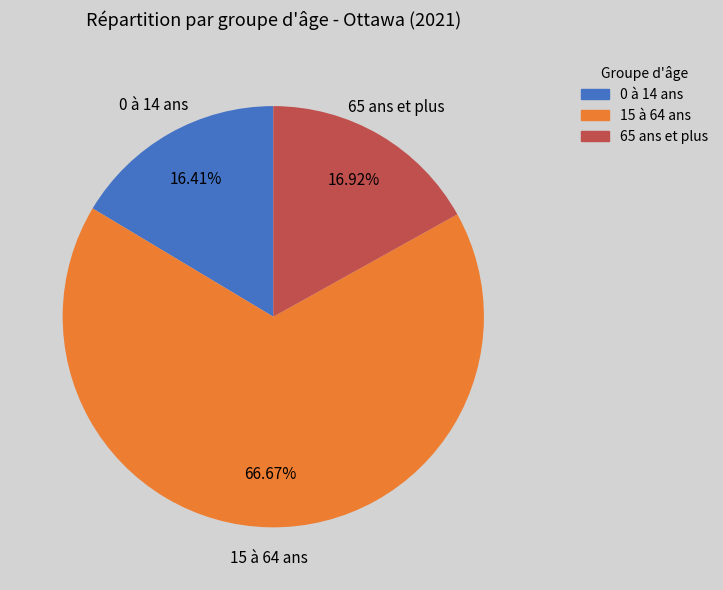

Which has a higher value, 0 à 14 ans or 15 à 64 ans?

15 à 64 ans